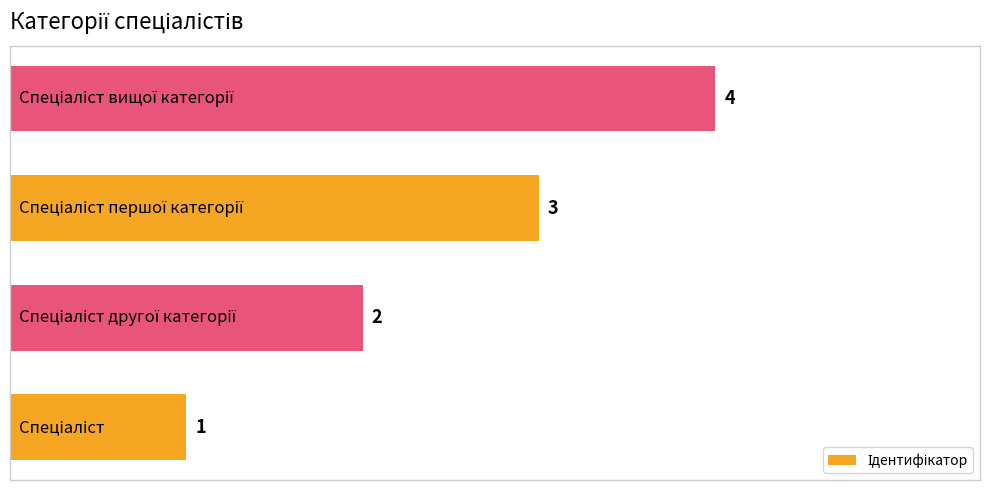

How many values are between 2 and 4?

3